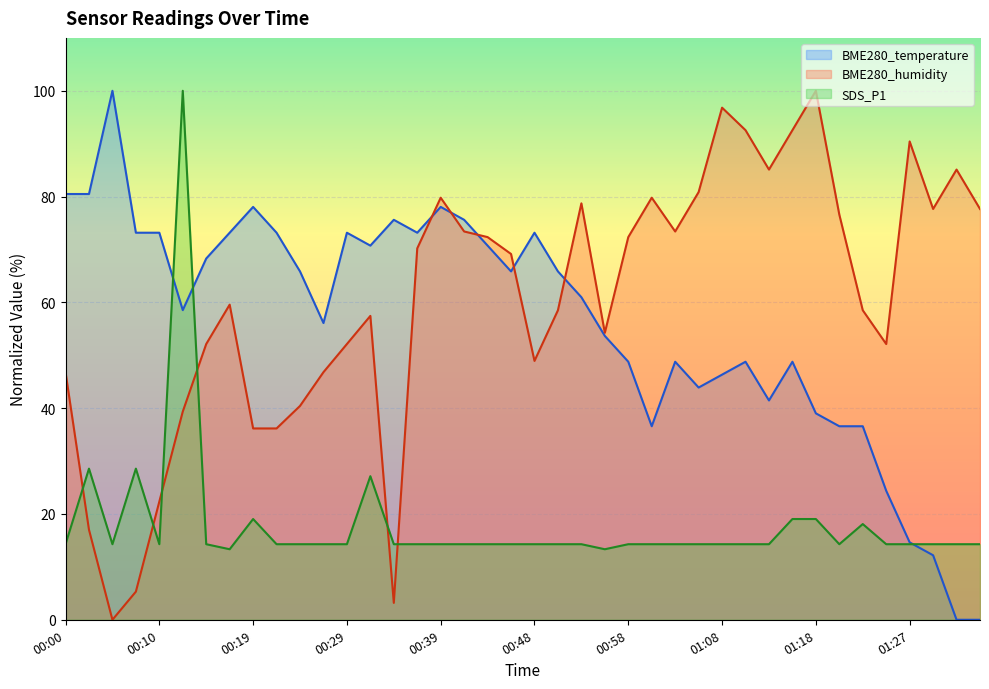

What are all the series names shown in the legend?

BME280_temperature, BME280_humidity, SDS_P1